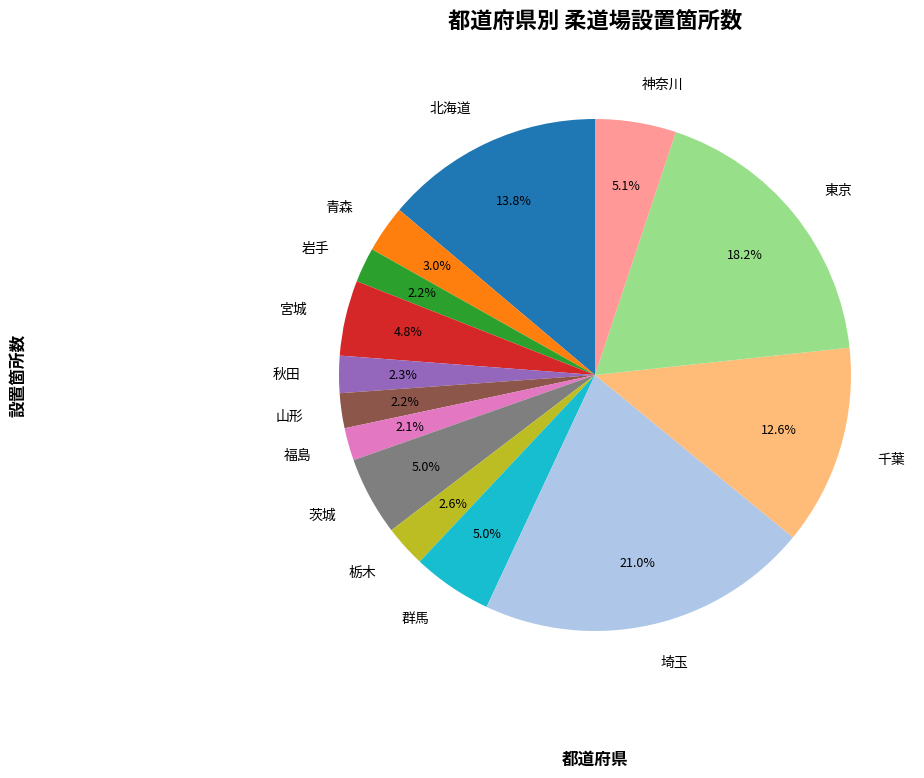

Count the number of slices in the pie.

14